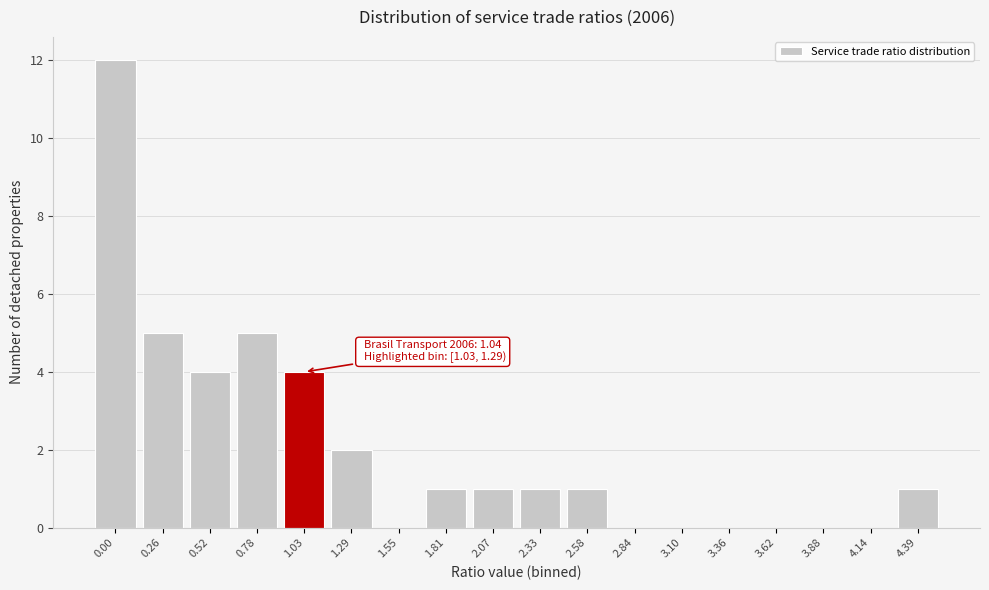

Reading left to right, extract all data points from this chart.

0.00=12	0.26=5	0.52=4	0.78=5	1.03=4	1.29=2	1.55=0	1.81=1	2.07=1	2.33=1	2.58=1	2.84=0	3.10=0	3.36=0	3.62=0	3.88=0	4.14=0	4.39=1